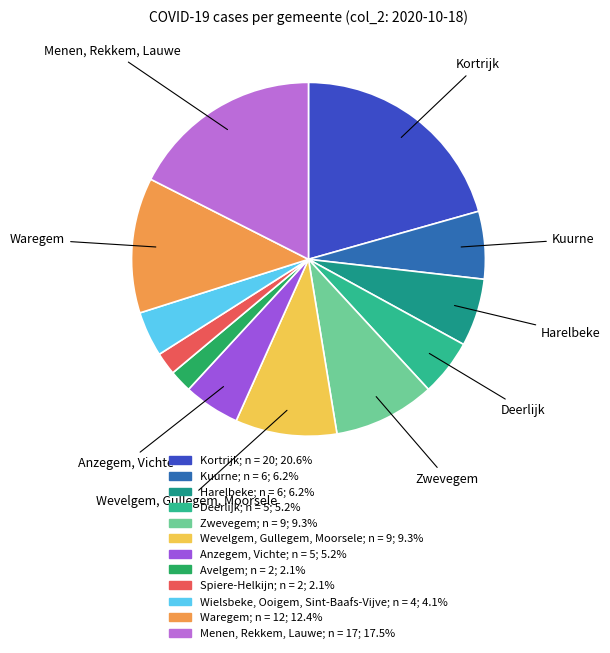

Which has a higher value, Waregem or Spiere-Helkijn?

Waregem